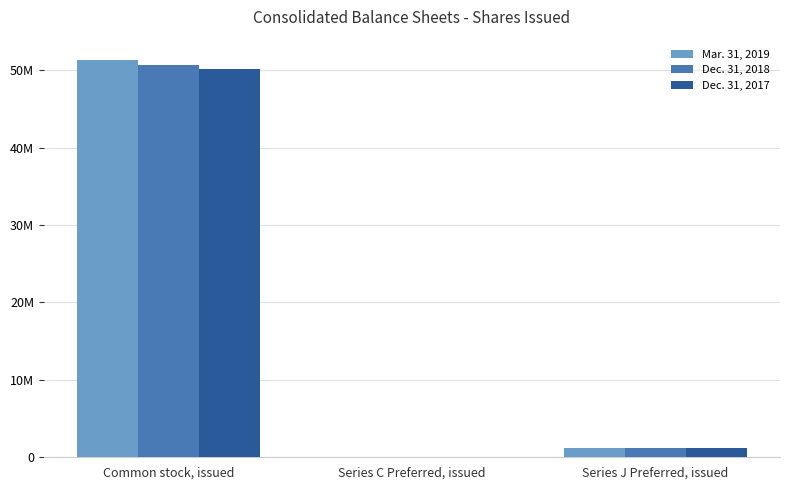

At Series J Preferred, issued, list the series in order from smallest to largest.

Mar. 31, 2019, Dec. 31, 2018, Dec. 31, 2017